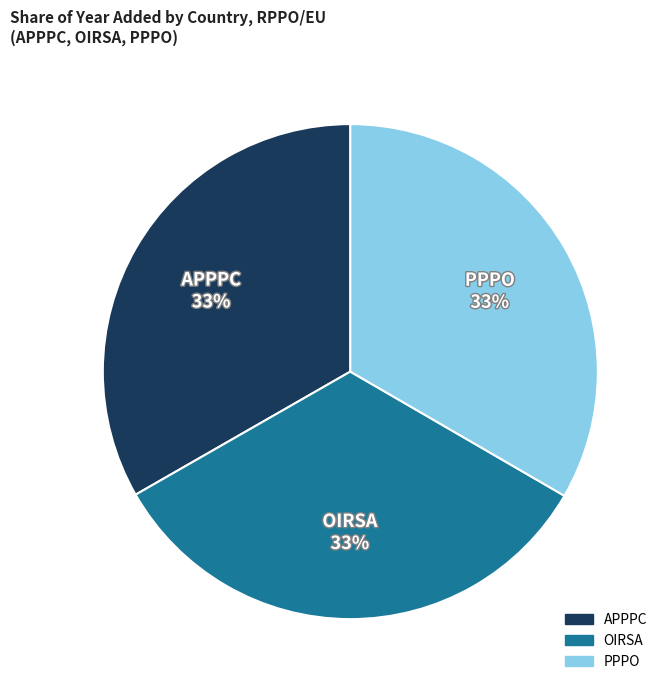

To the nearest percent, what is the average slice percentage?

33%